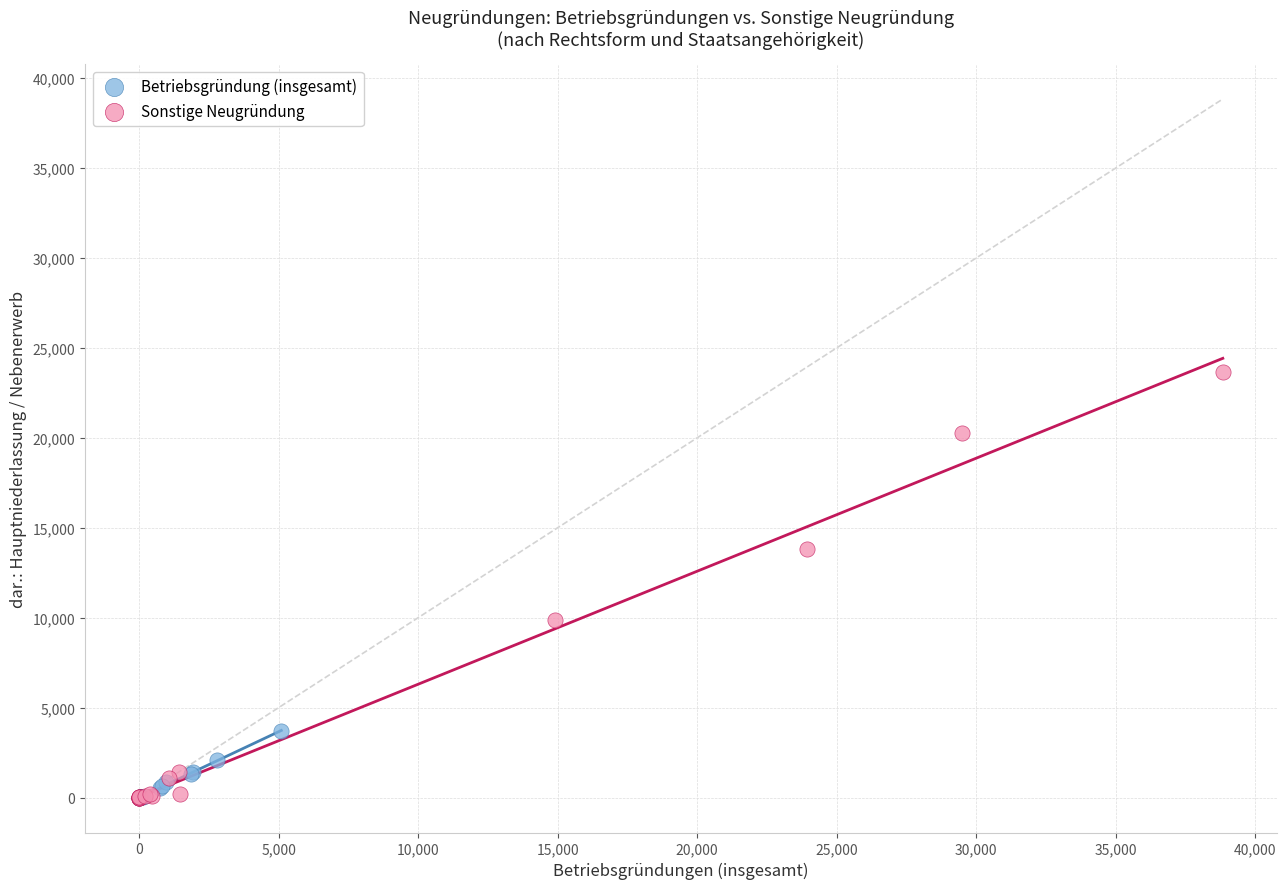

What are all the series names shown in the legend?

Betriebsgründung (insgesamt), Sonstige Neugründung